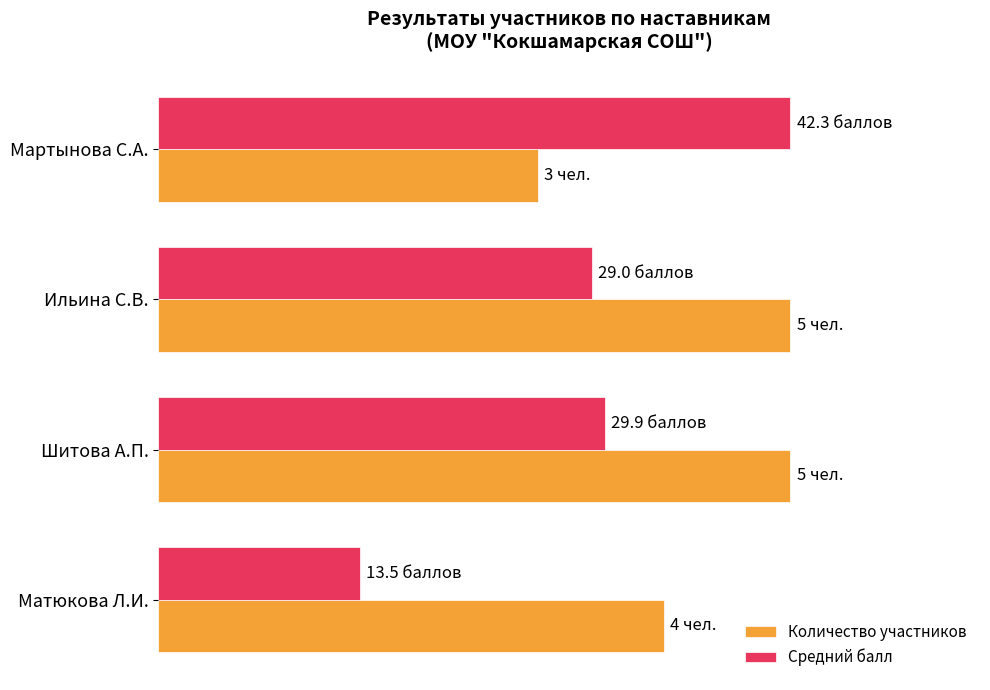

What are all the series names shown in the legend?

Количество участников, Средний балл